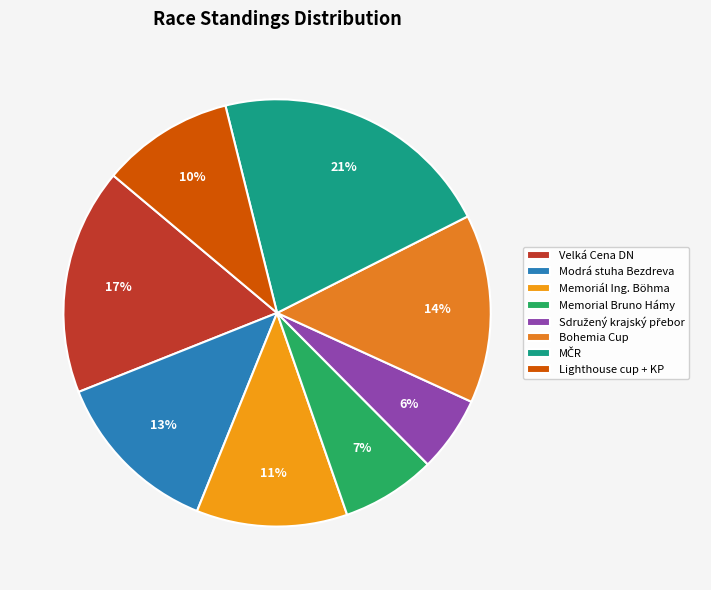

To the nearest percent, what percentage of the pie is Sdružený krajský přebor?

6%